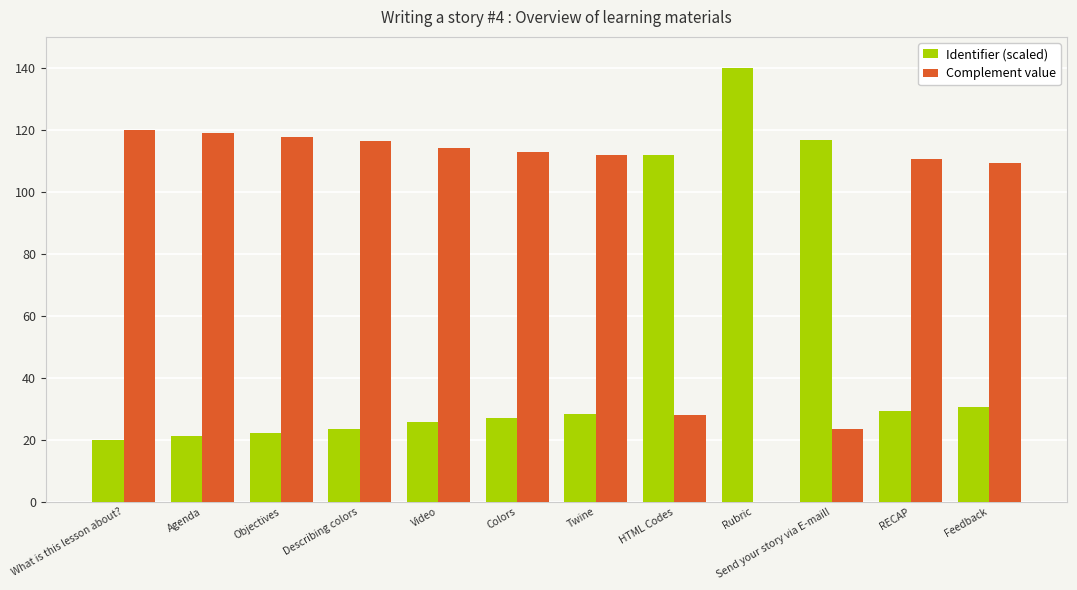

What is the sum of all Complement value values?

1083.5